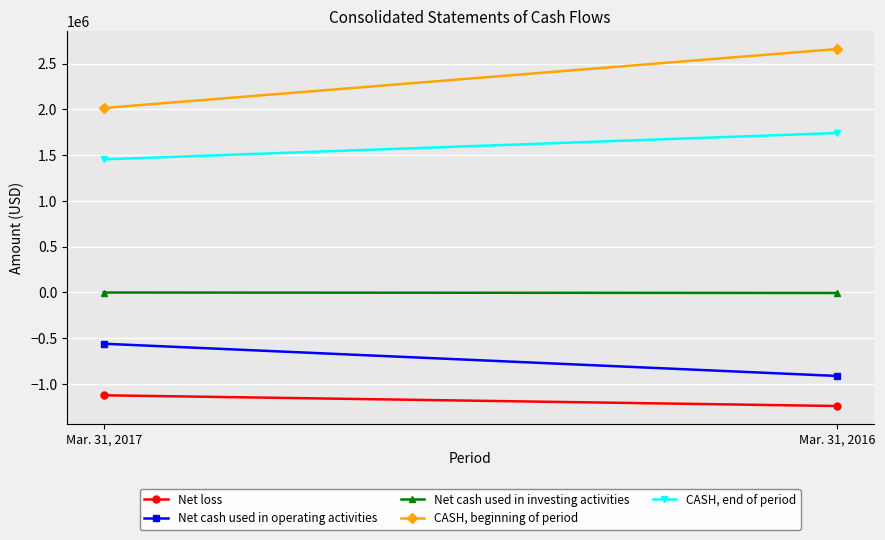

What is the maximum value for Net cash used in operating activities?

-560057